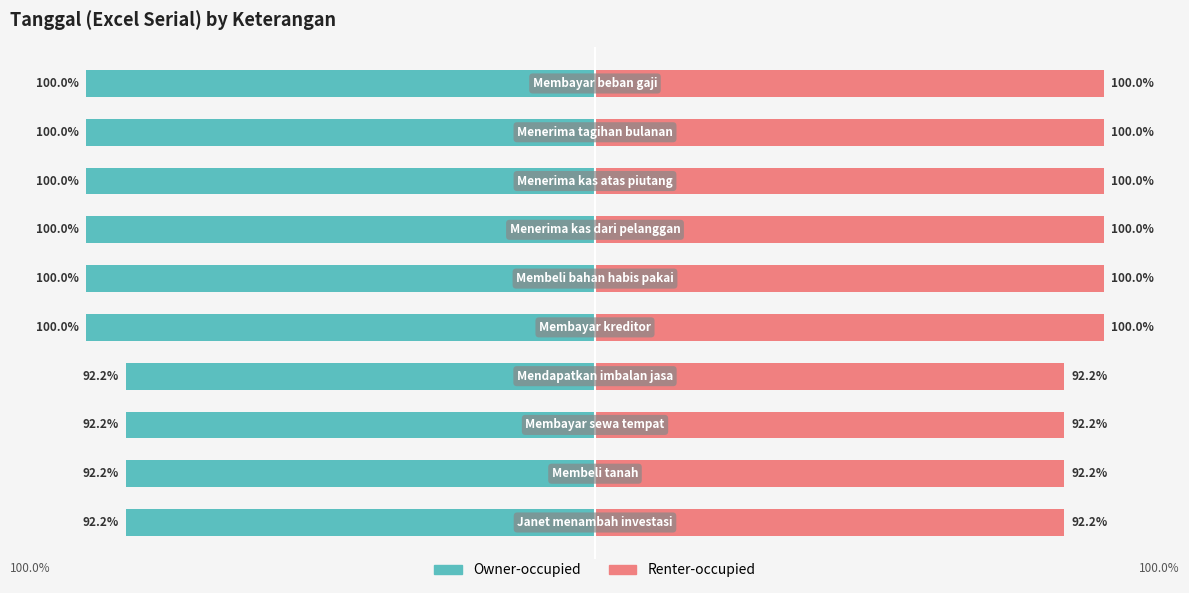

What are all the series names shown in the legend?

Owner-occupied, Renter-occupied